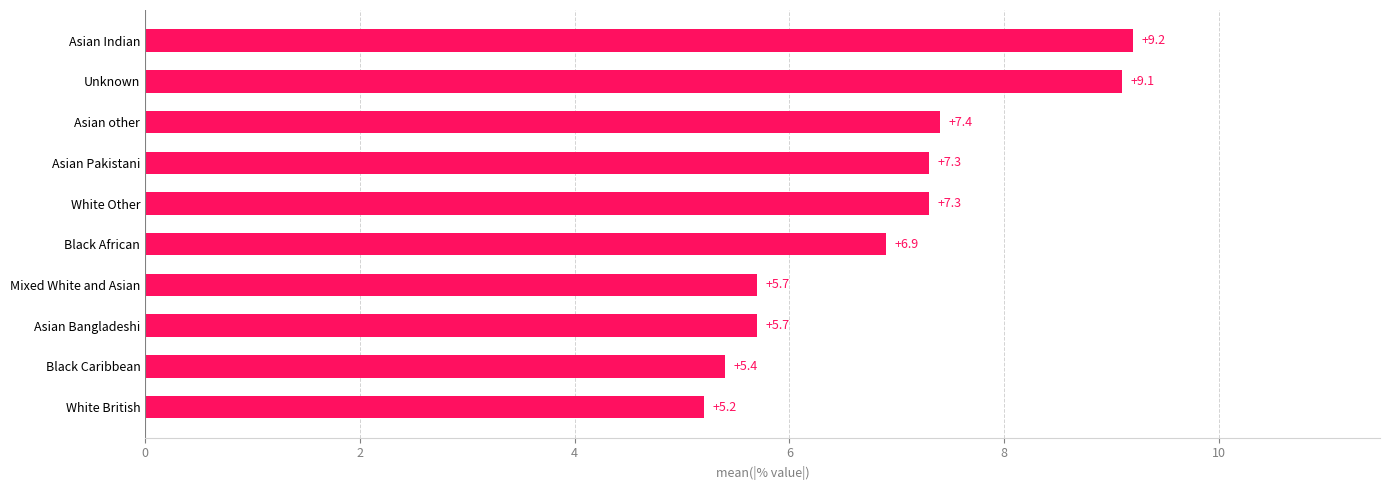

Read the value at Asian Pakistani.

7.3